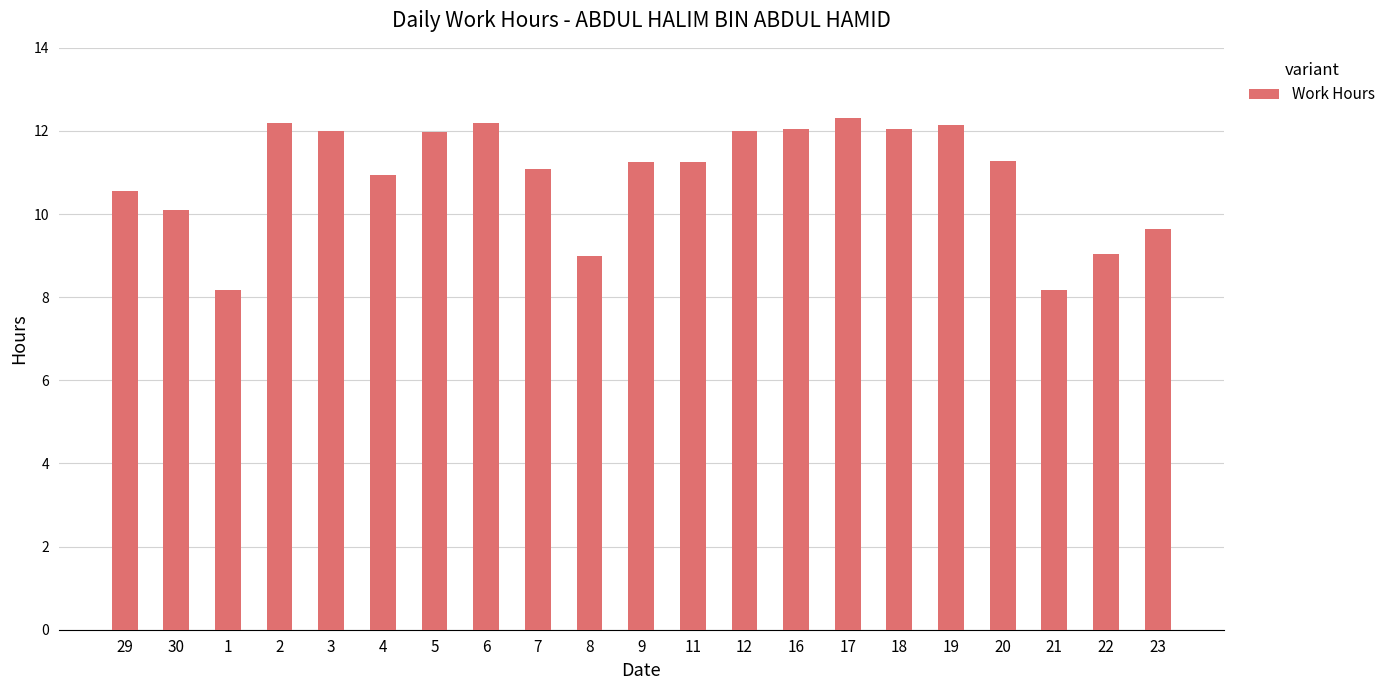

What is the greatest value displayed?

12.3